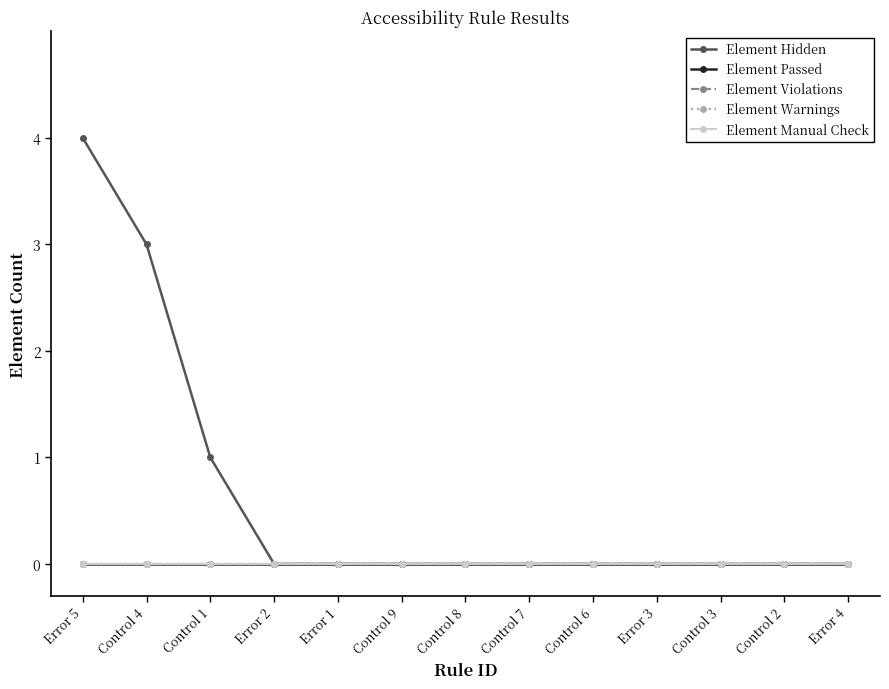

True or false: Element Manual Check has more than 0 interior local peaks.

False